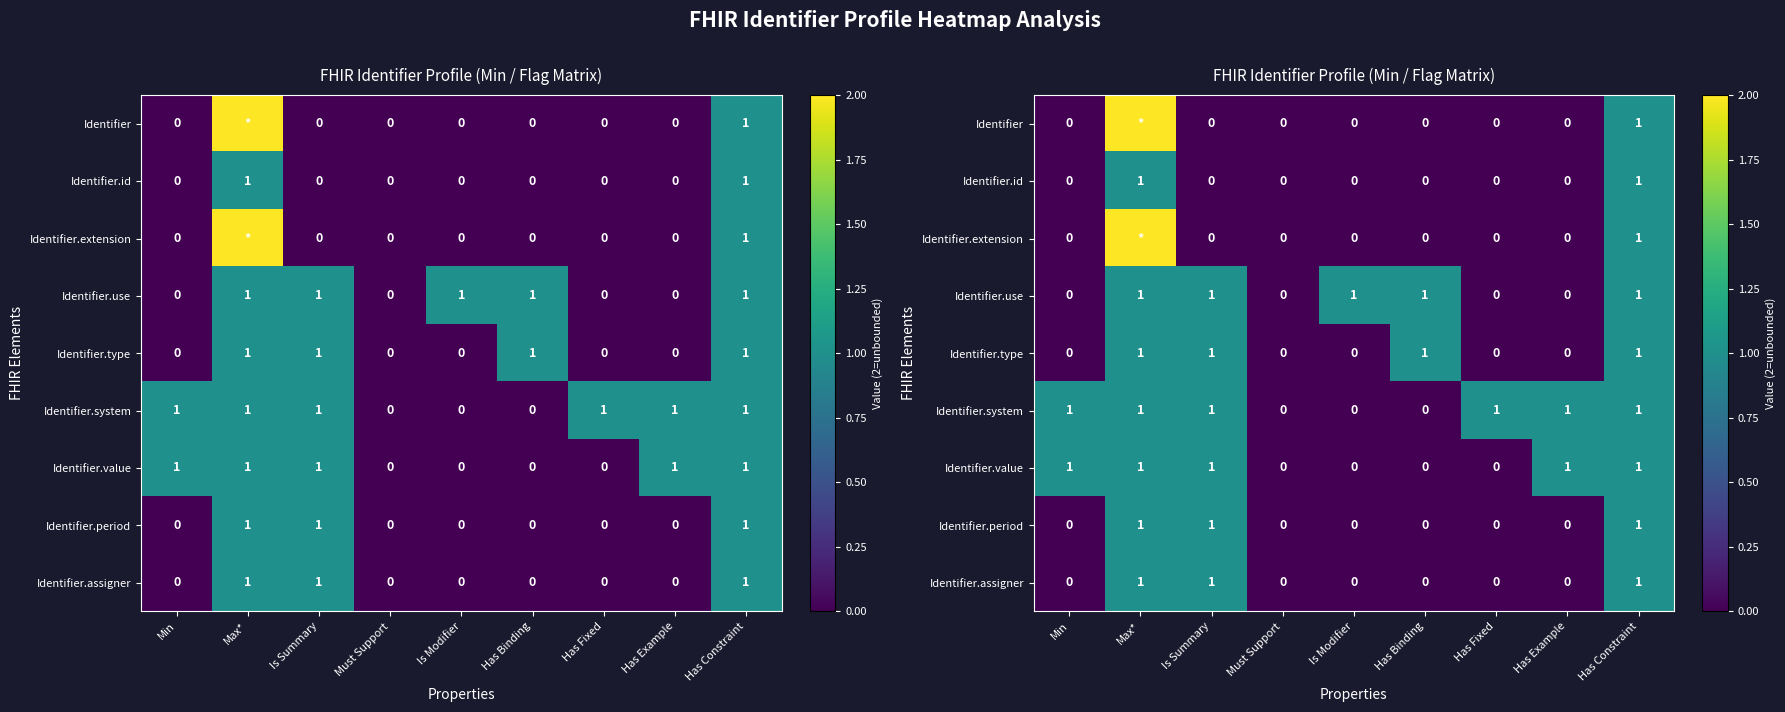

The value of Identifier.id at Must Support is 0. True or false?

True